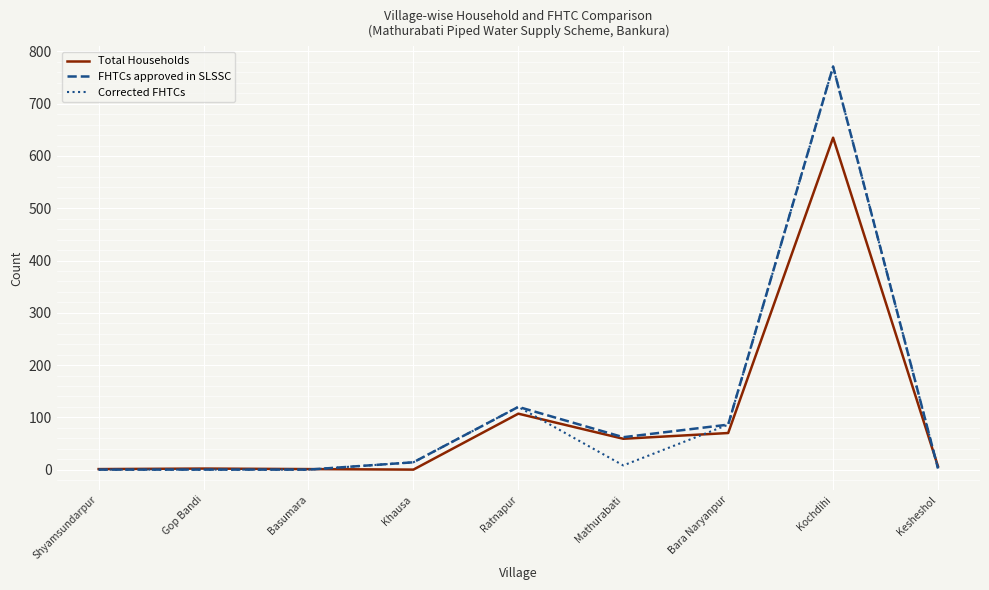

What is the difference between the maximum and minimum values in the Total Households series?

635